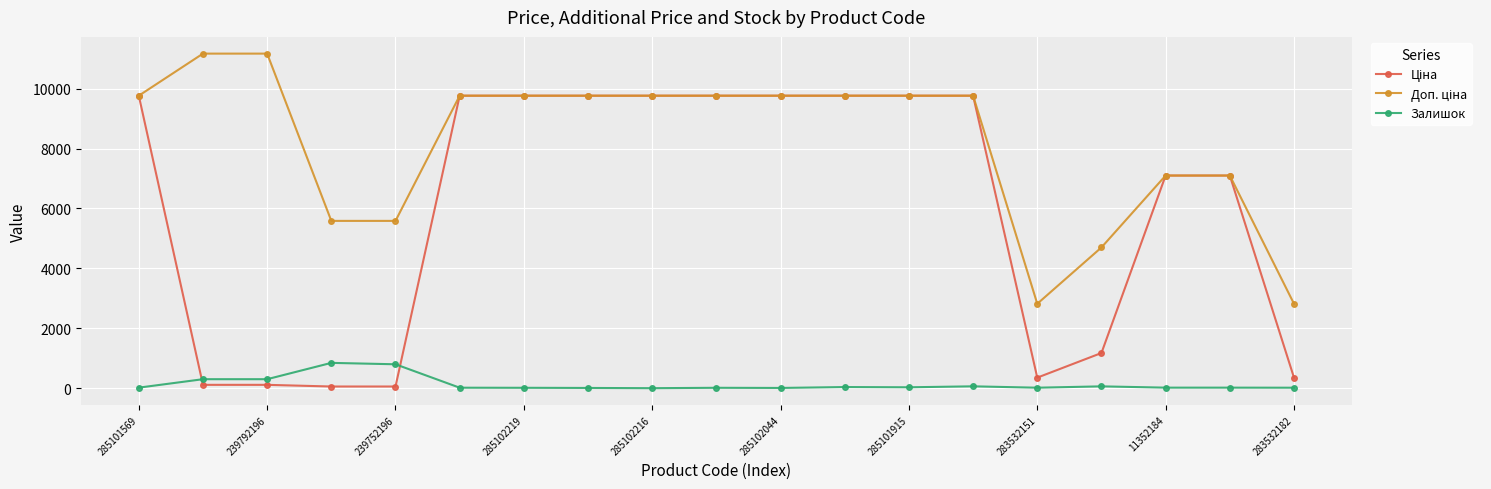

What is the highest value of the Залишок series?

845.0